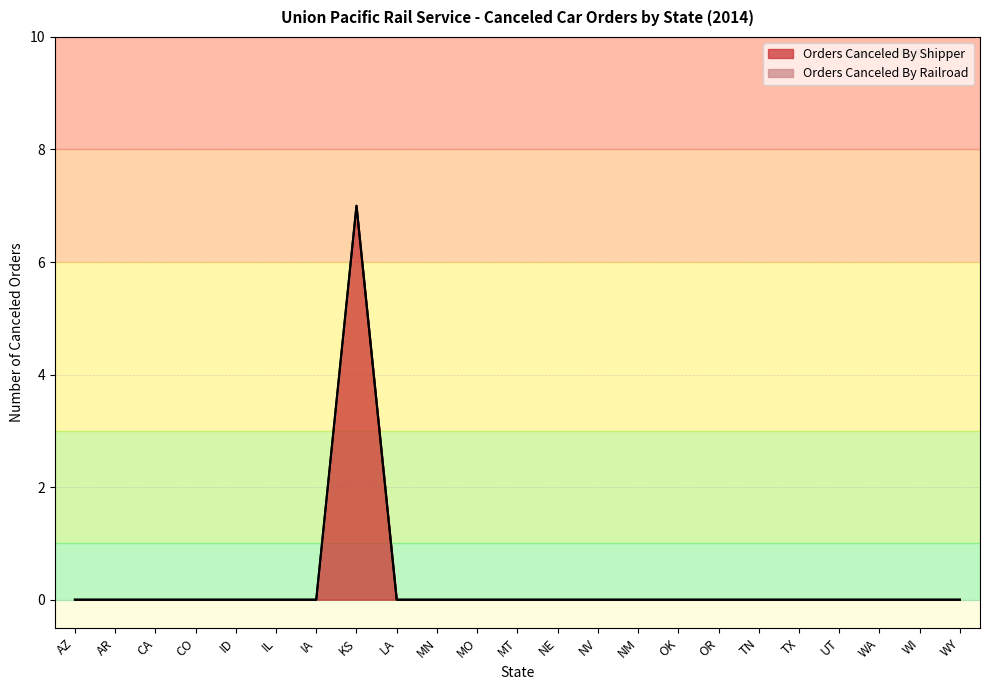

What is the difference between the maximum and minimum values?

7